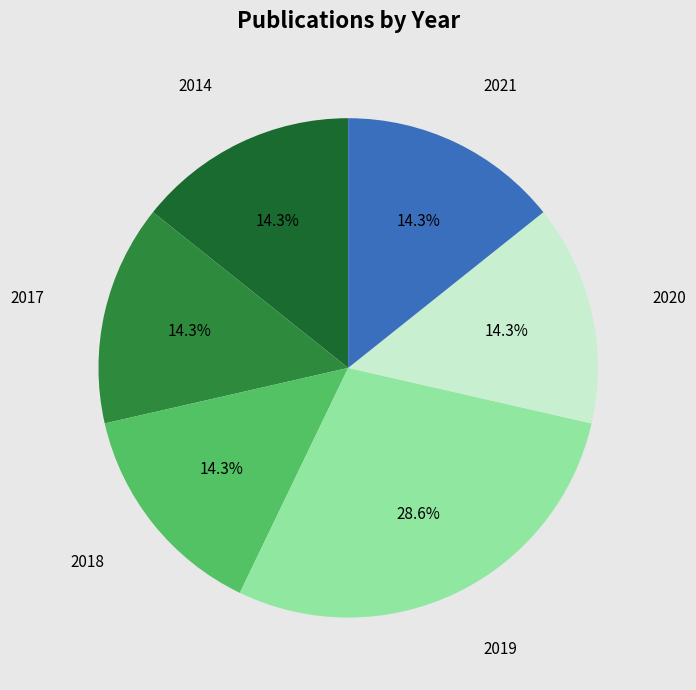

Is there a majority slice in this chart?

No